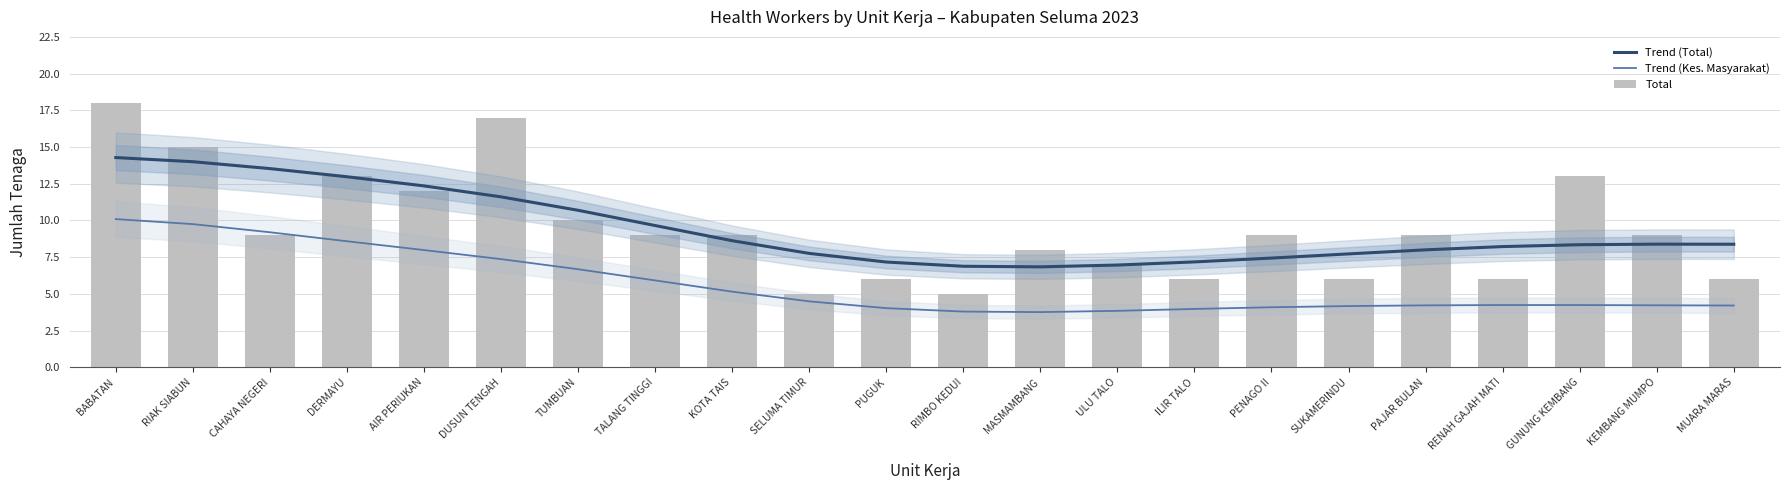

Where does the Trend (Kes. Masyarakat) series first go above 4?

BABATAN